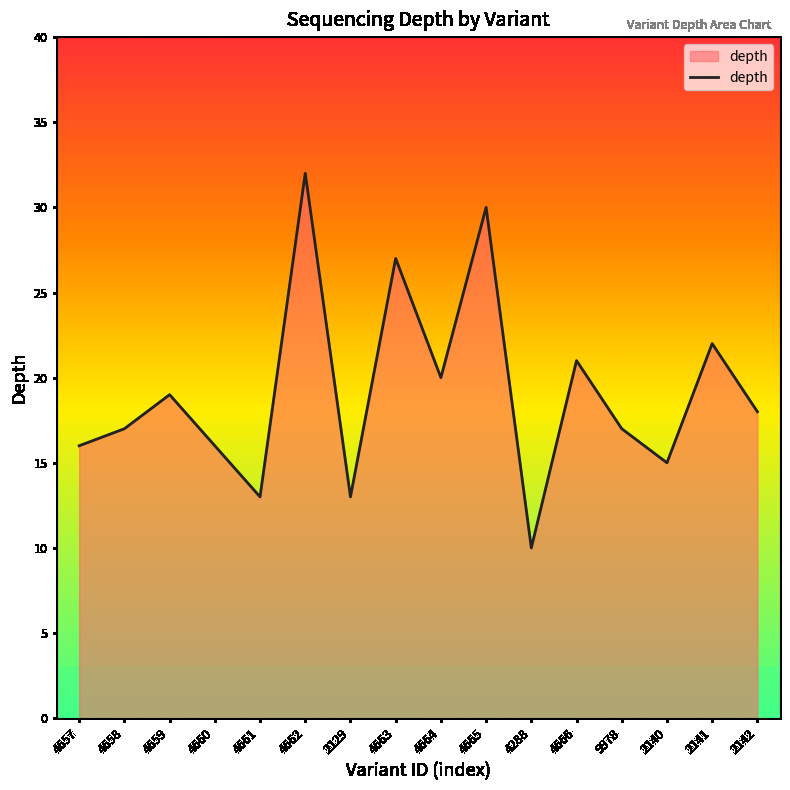

True or false: the data shows 21 at 4662.

False